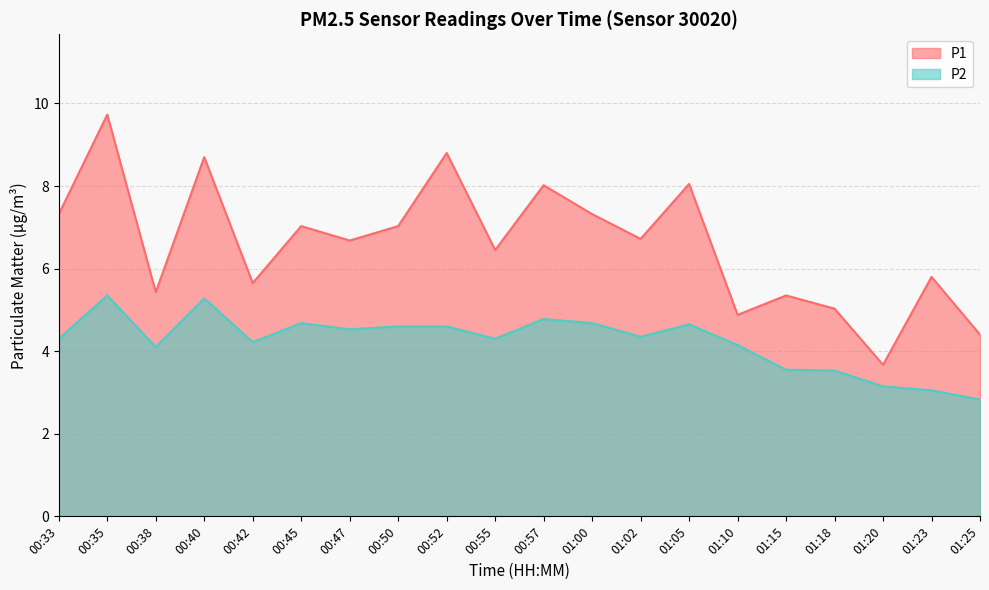

What is the value of the P1 point at the 15th from the left?

4.9